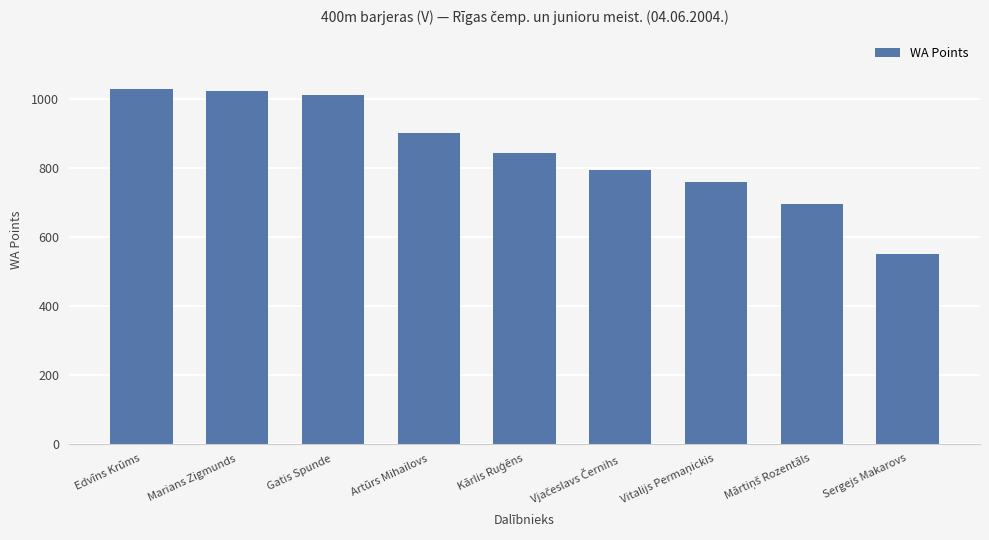

Is it true that the value at Marians Zigmunds is 1024?

True